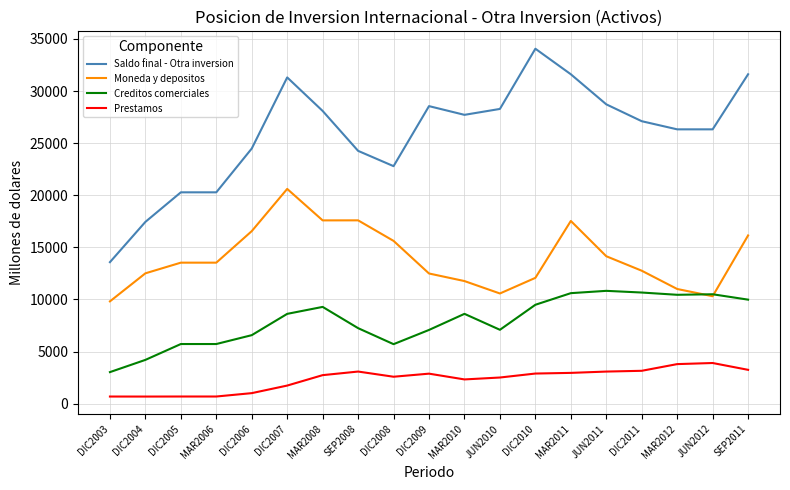

Is the value of Prestamos at MAR2012 greater than the value of Creditos comerciales at JUN2010?

No